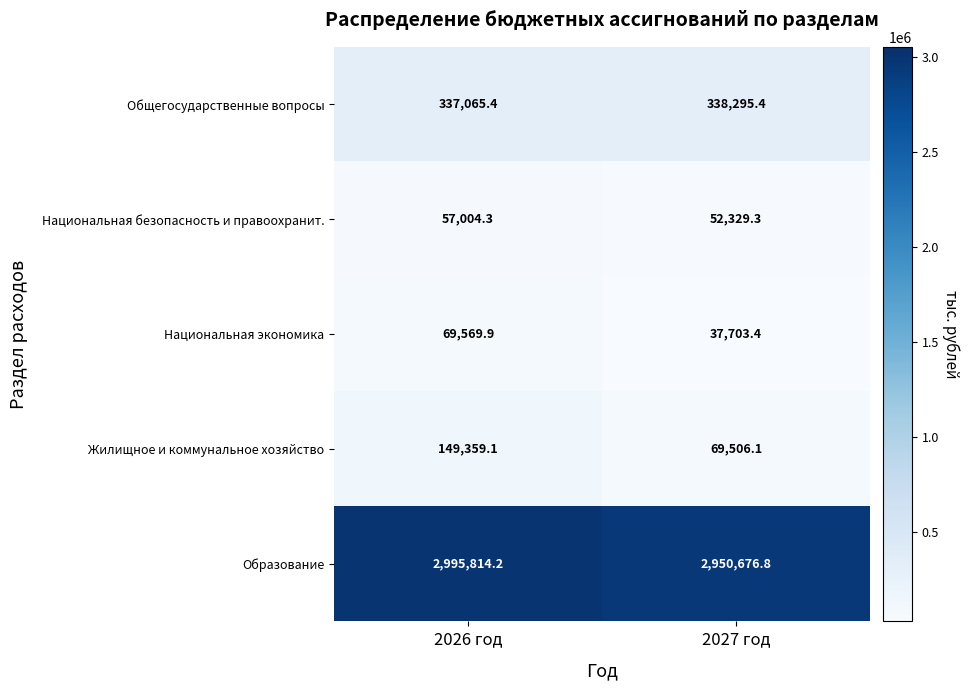

Is it true that Национальная экономика equals 53477.7 at 2027 год?

False